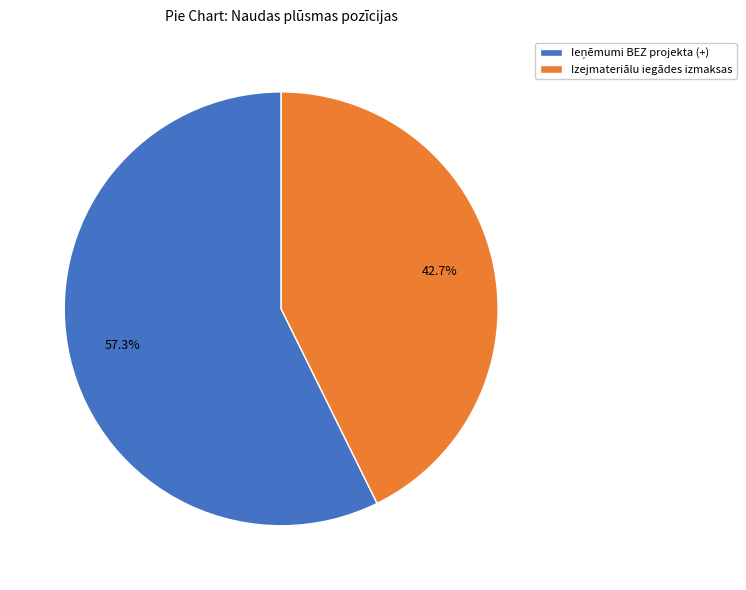

Does any single category account for the majority?

Yes